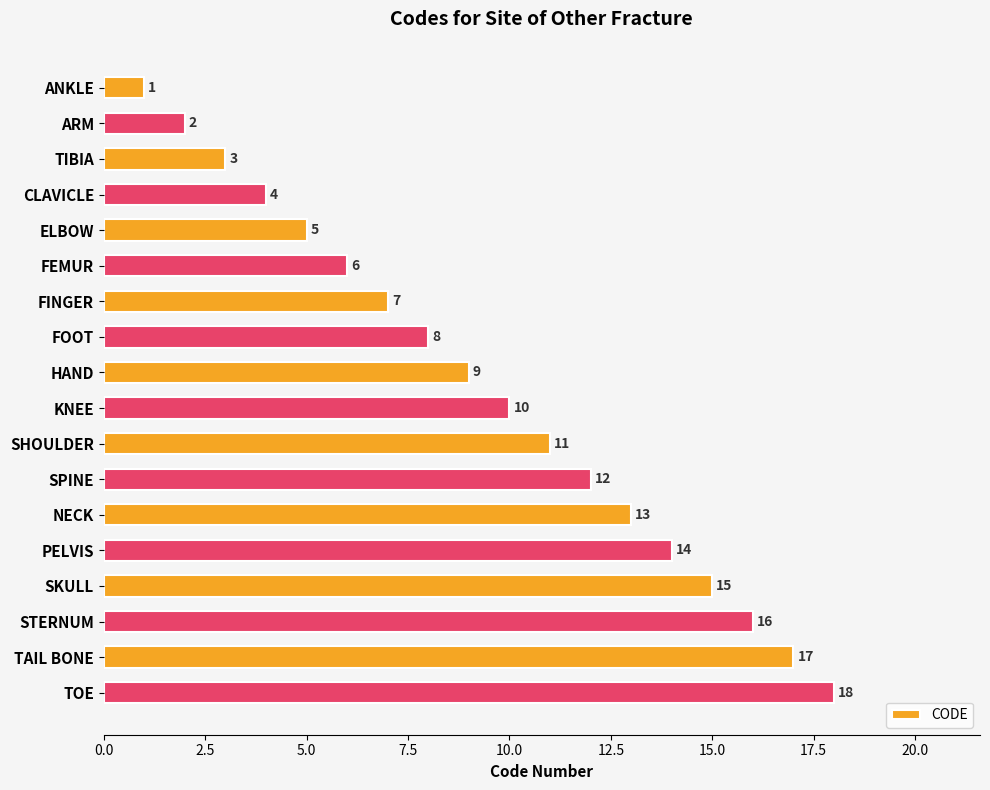

What is the maximum value shown in the chart?

18